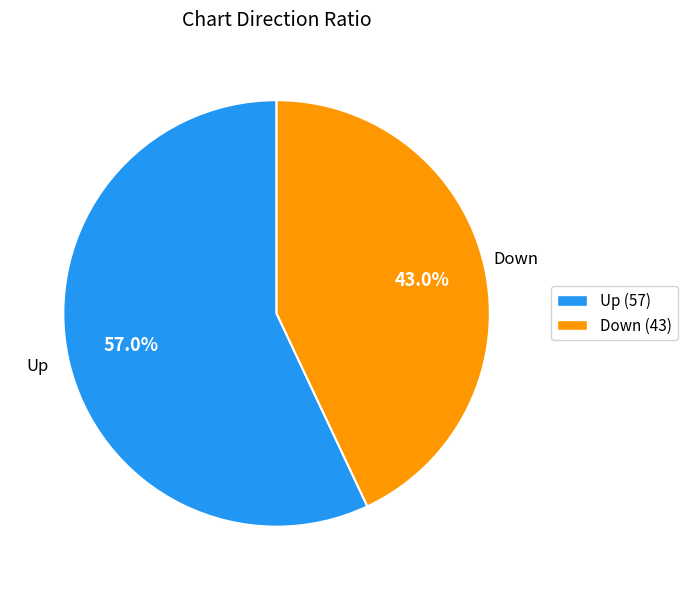

What is the smallest slice in the pie chart?

Down (43)